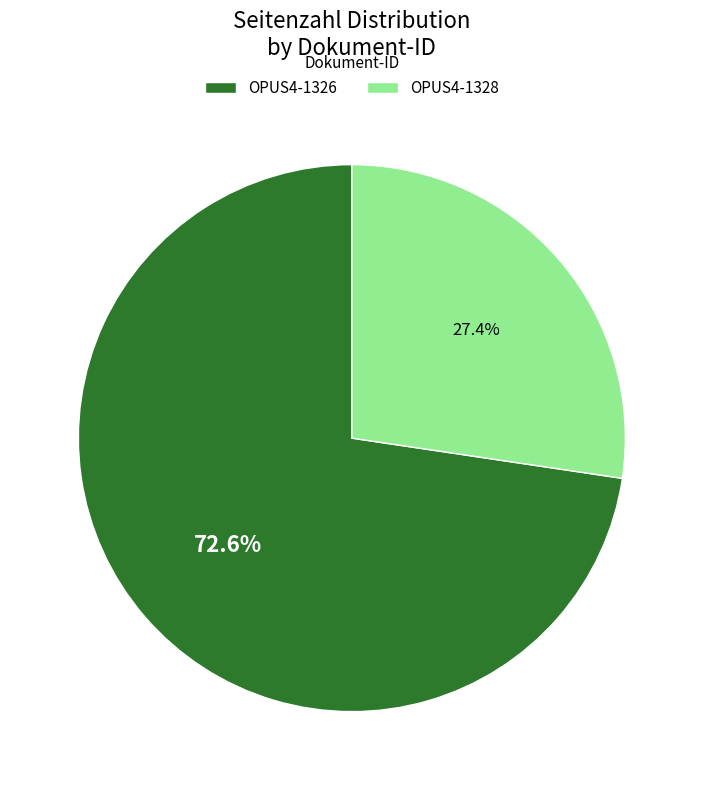

What portion of the pie excludes OPUS4-1328?

72.6%